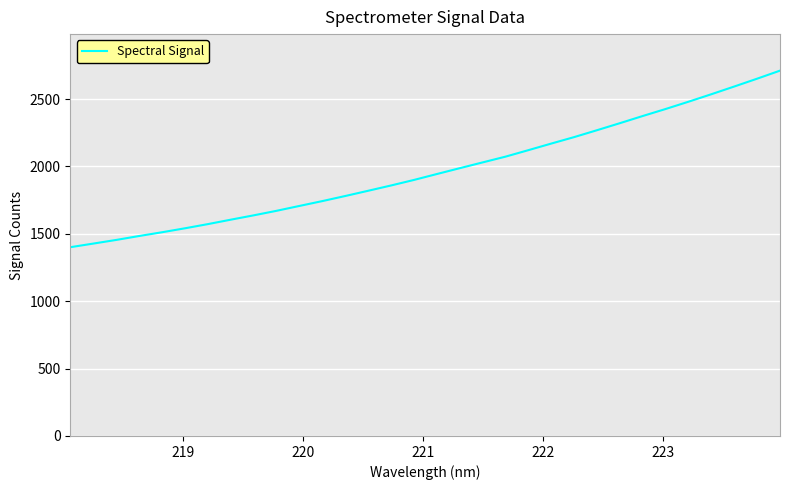

What is the greatest value displayed?

2711.3